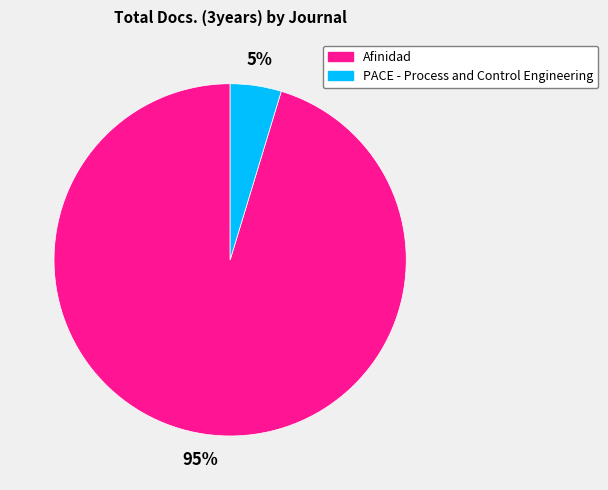

Rank the categories by value from highest to lowest.

Afinidad, PACE - Process and Control Engineering